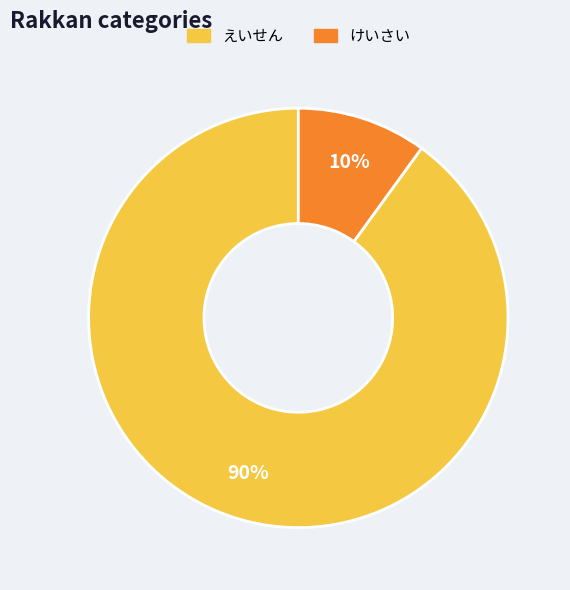

To the nearest percent, what is the difference between the えいせん and けいさい slice percentages?

80%